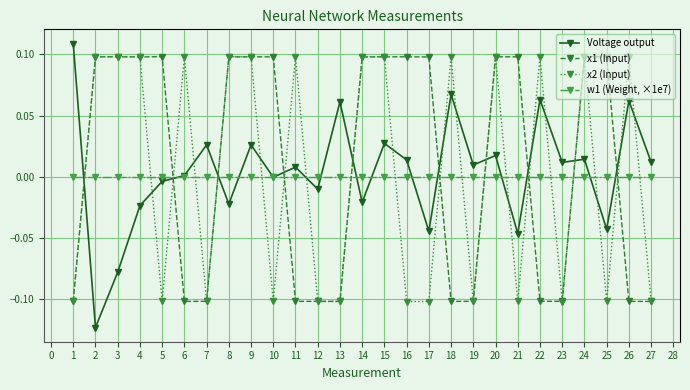

True or false: x2 (Input) has a value of -0.0 at 10.

False